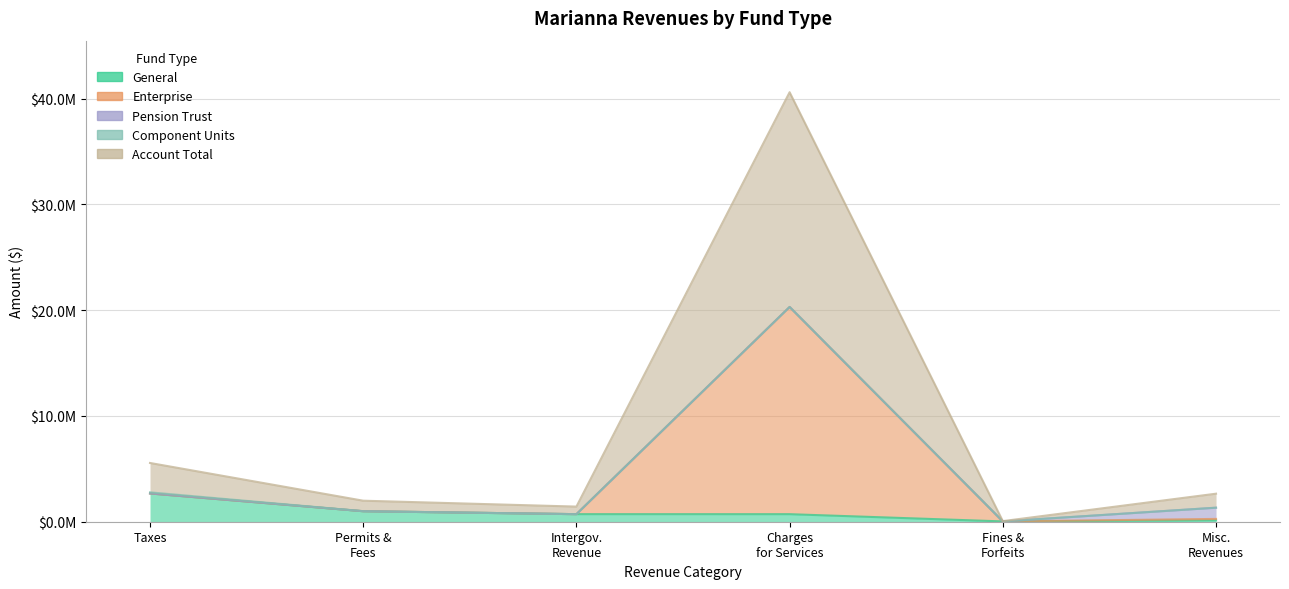

List the labels in order of Account Total value, largest first.

Charges for Services, Taxes, Misc. Revenues, Permits & Fees, Intergov. Revenue, Fines & Forfeits